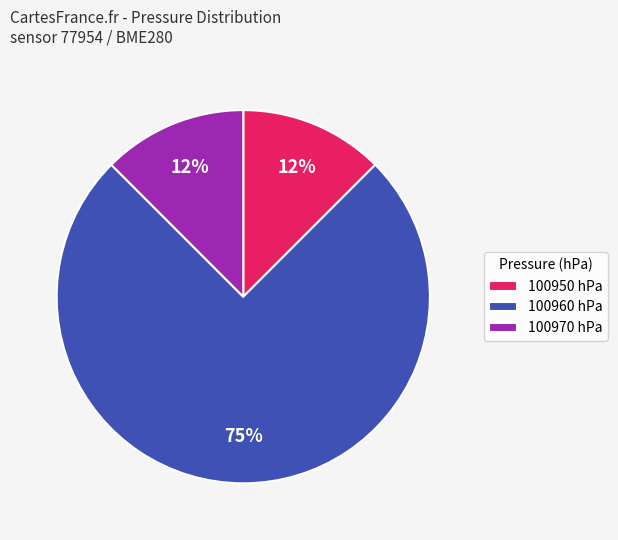

Do 100970 hPa and 100950 hPa together represent more than half of the pie?

No